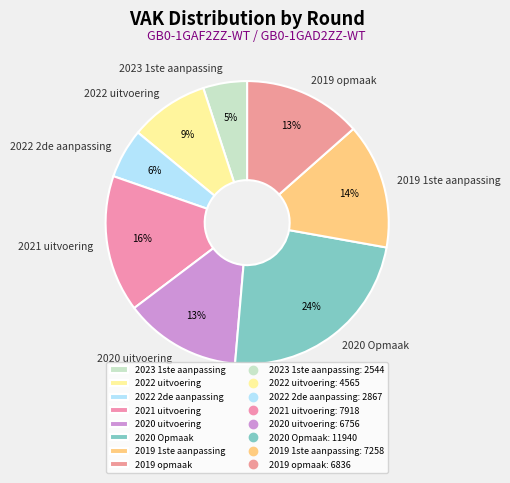

Is the sum of 2021 uitvoering and 2023 1ste aanpassing greater than half?

No